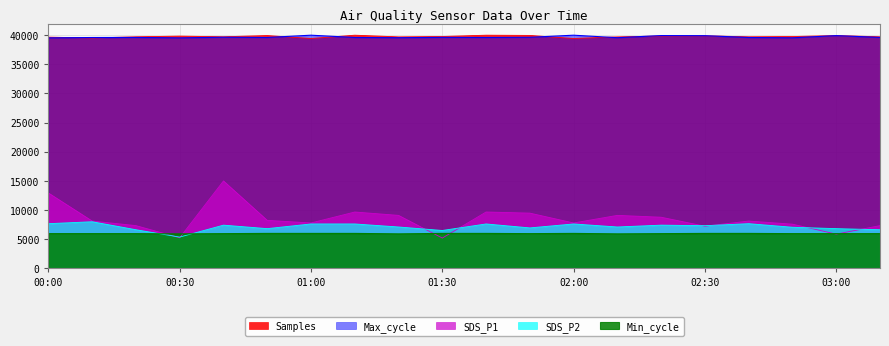

True or false: SDS_P1 and Samples intersect in this chart.

False